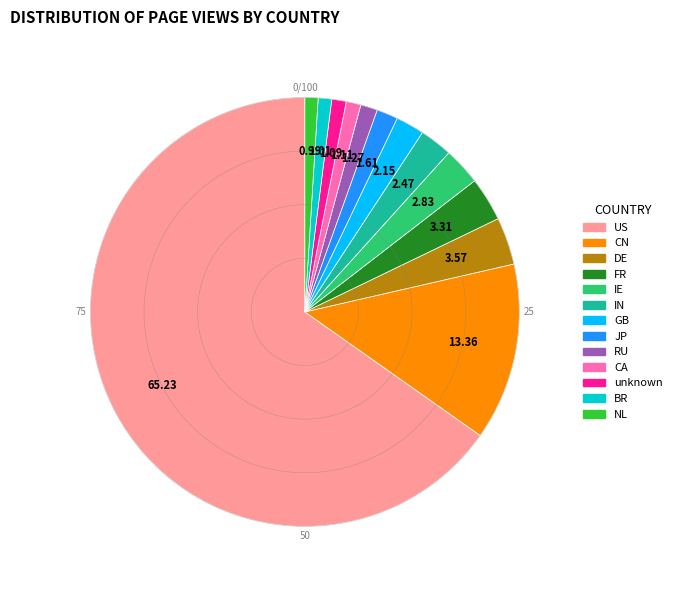

Is there a majority slice in this chart?

Yes